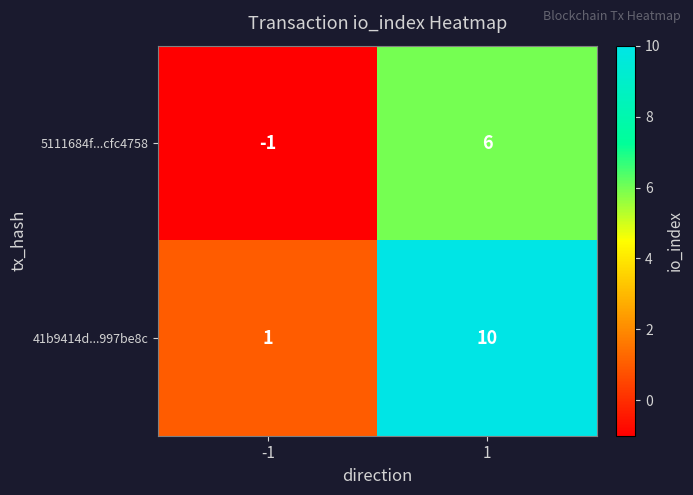

What is the maximum value for 41b9414d...997be8c?

10